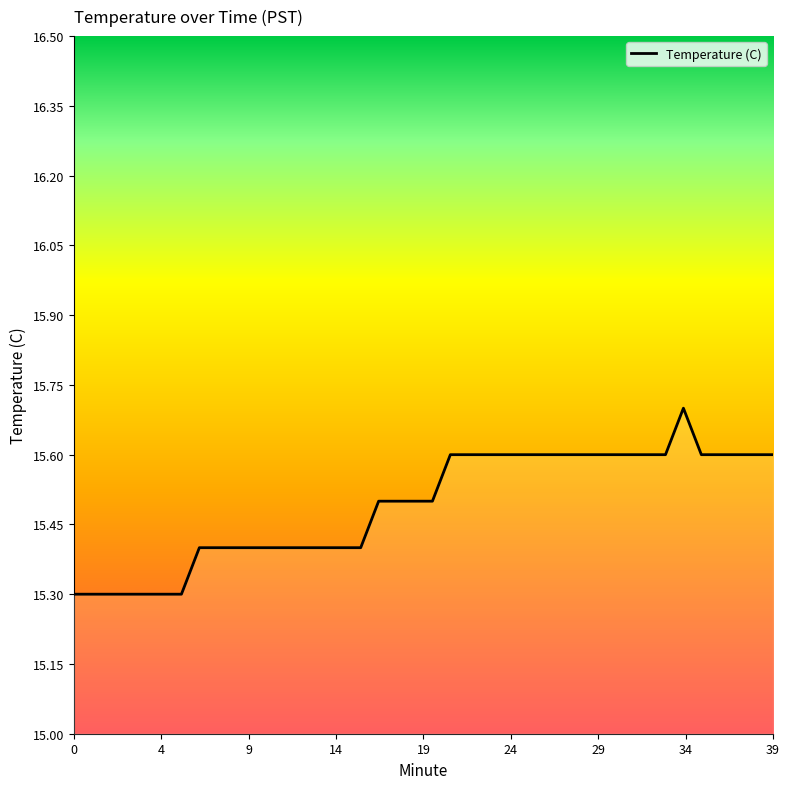

Count the values in the range 15 to 16.

40